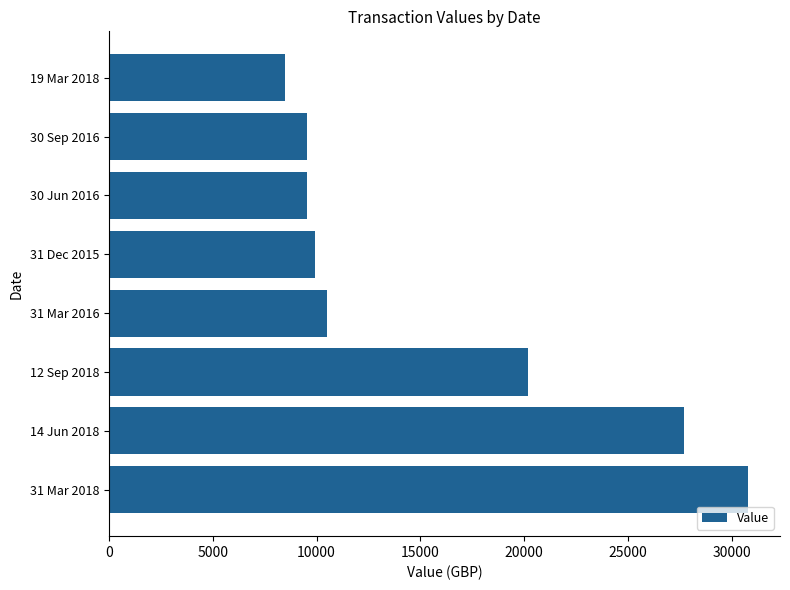

What is the difference between the second highest and second lowest values?

18140